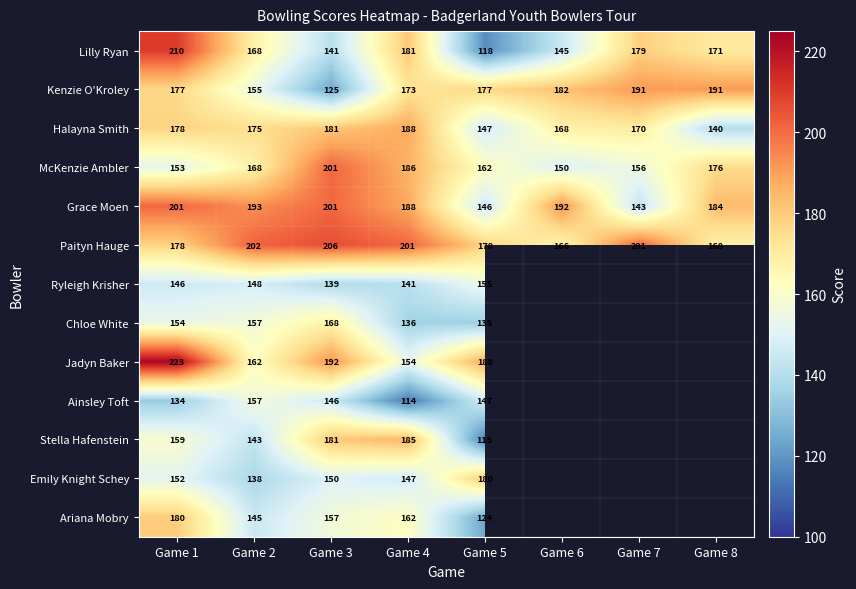

Is it true that Kenzie O'Kroley equals 125 at Game 3?

True